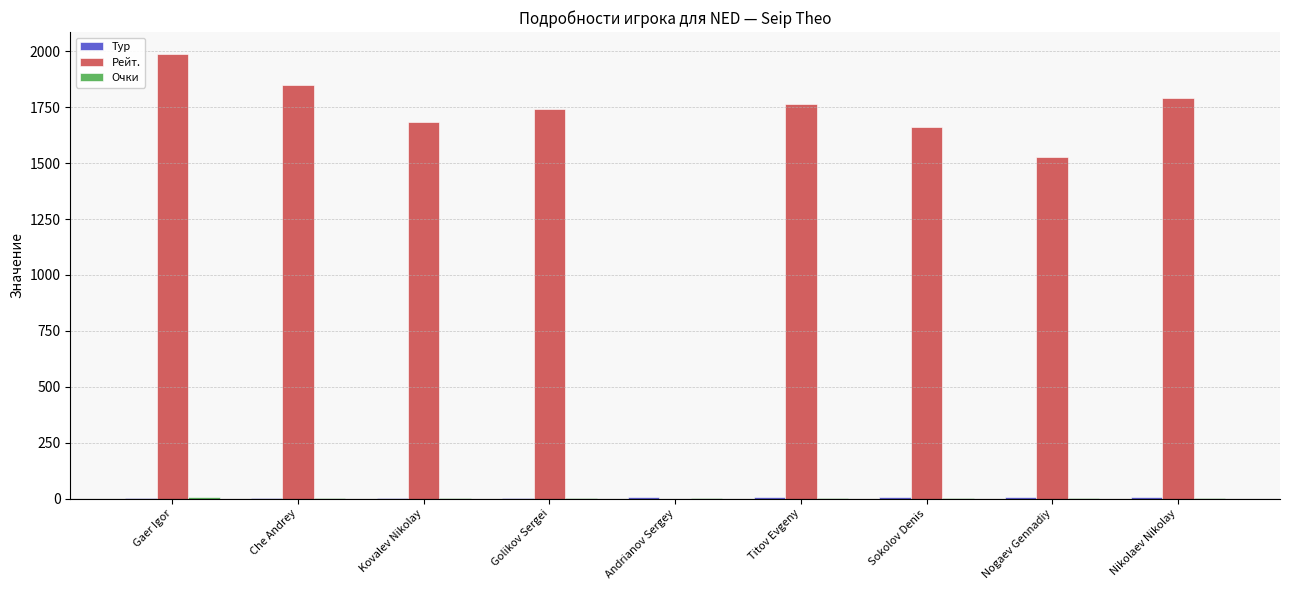

Between Gaer Igor and Golikov Sergei, which series saw the biggest shift?

Рейт.